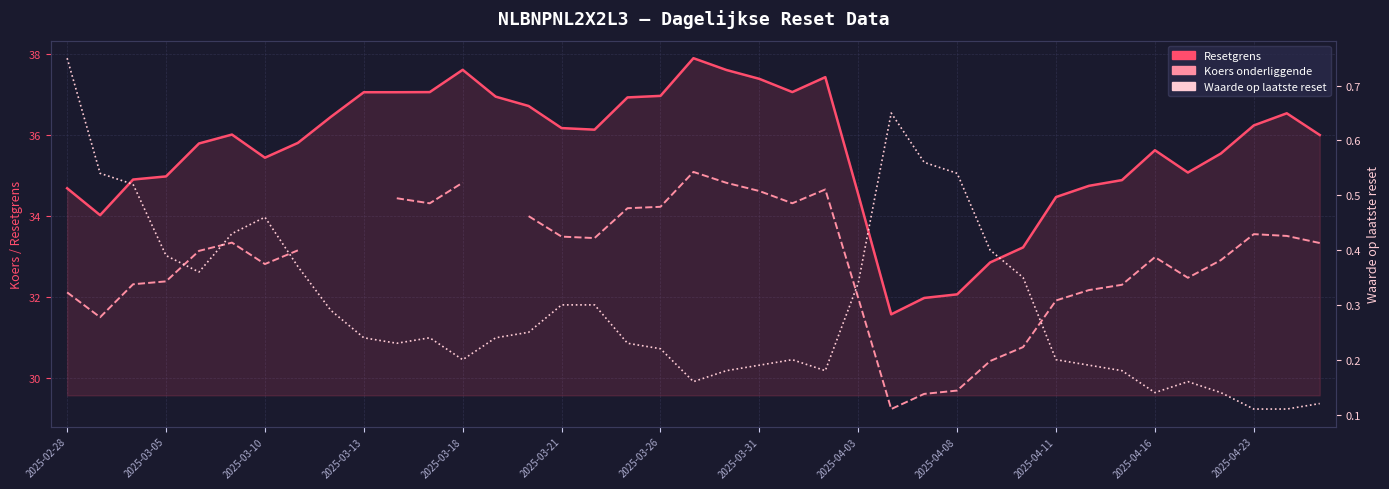

True or false: Resetgrens and Koers onderliggende cross at least once.

False